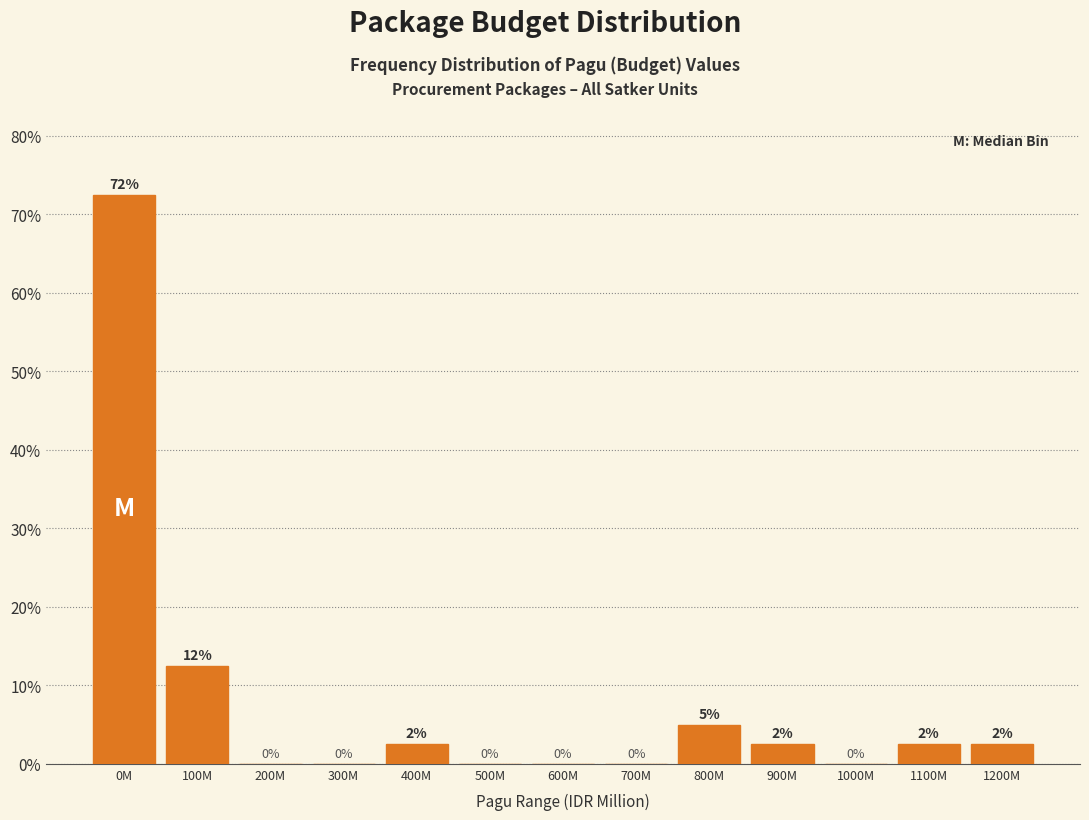

Which has a higher value, 300M or 100M?

100M